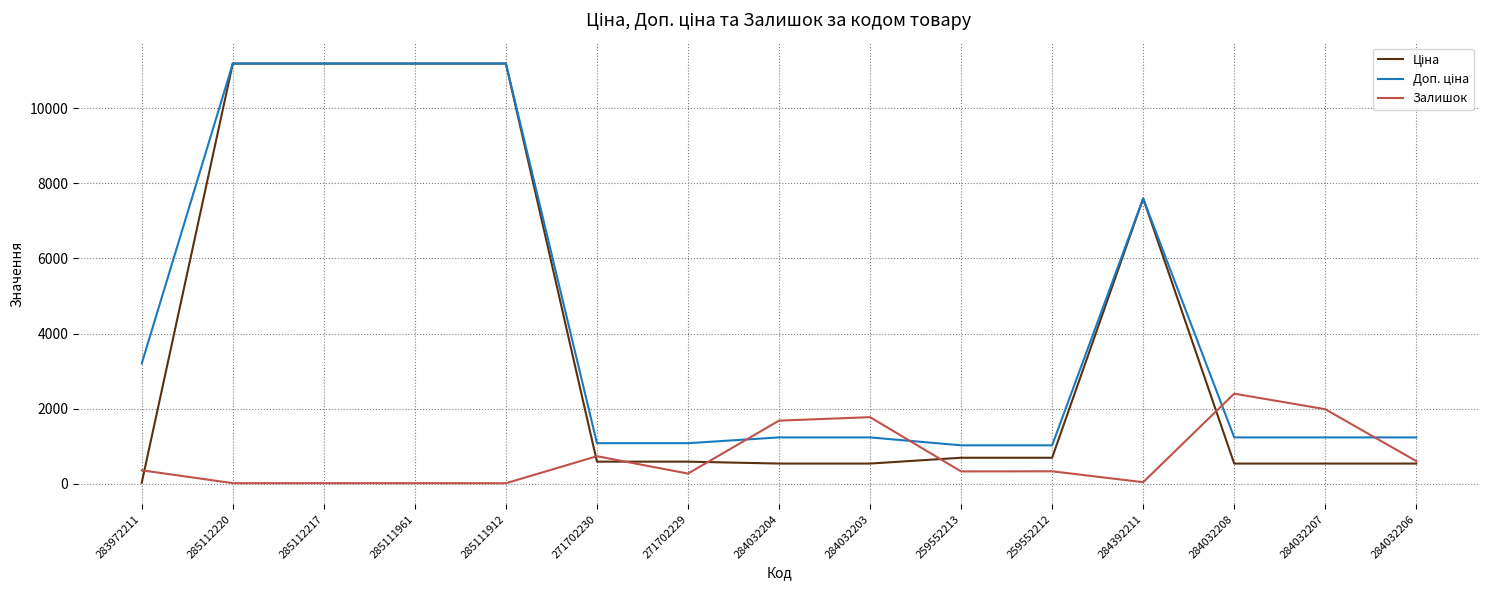

What is the sum of all Залишок values?

10586.0